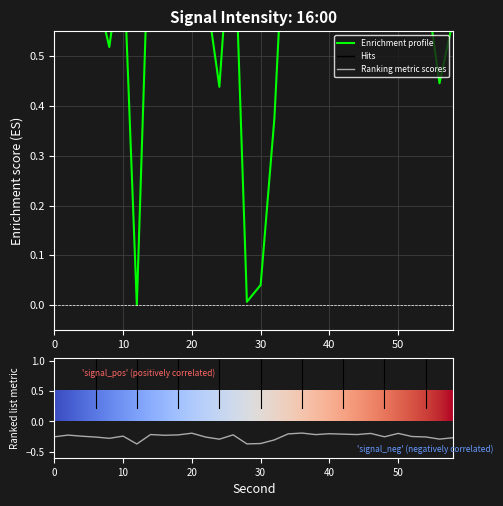

Rank the categories by value from lowest to highest.

12, 28, 30, 32, 24, 56, 8, 58, 22, 6, 54, 0, 48, 52, 4, 10, 16, 2, 18, 26, 38, 44, 14, 42, 34, 40, 46, 50, 20, 36